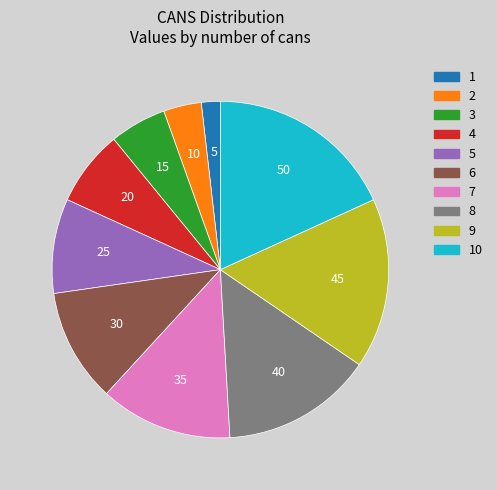

Does any single category account for the majority?

No